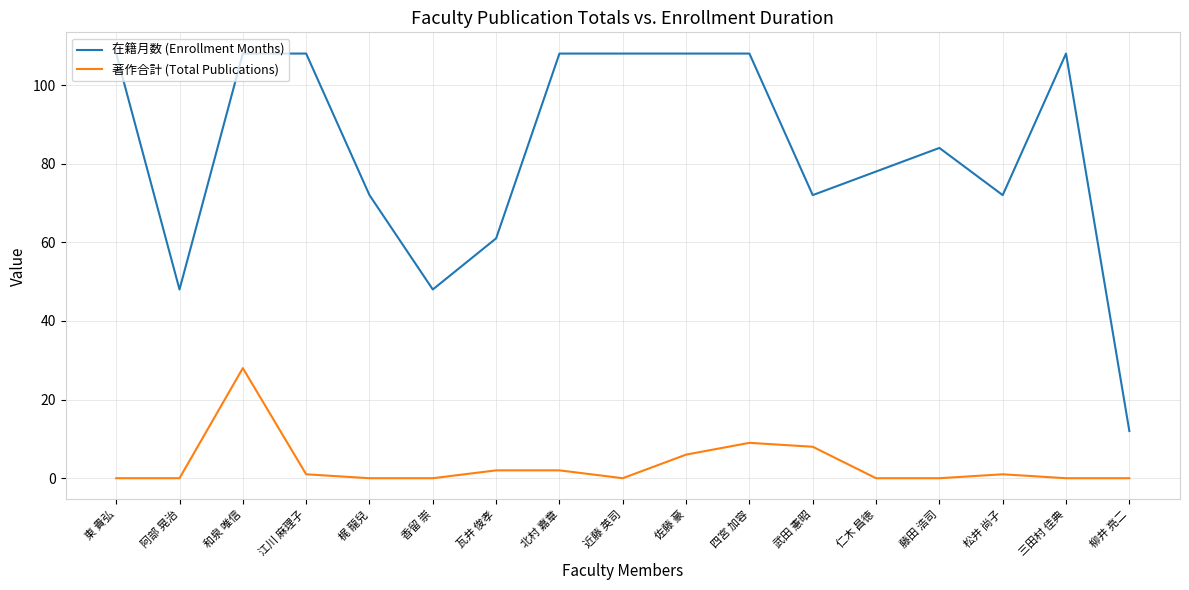

Where is the first local minimum for 在籍月数 (Enrollment Months)?

阿部 晃治